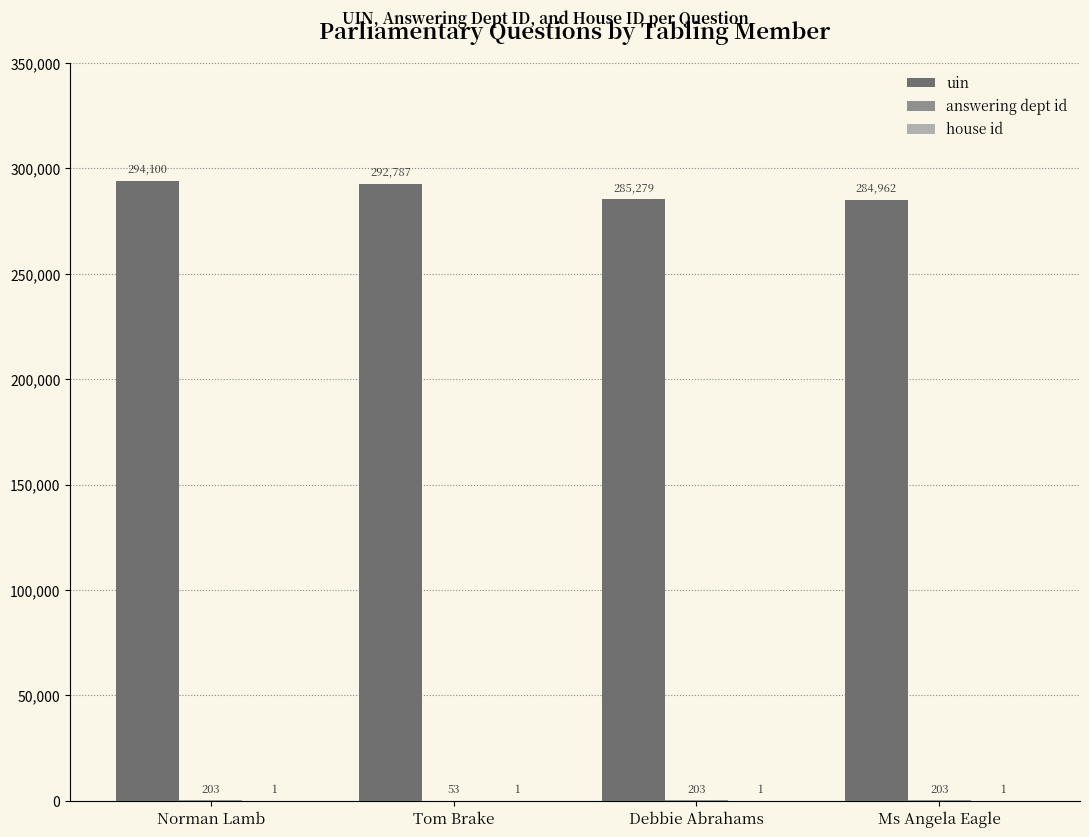

Which series changed the most between Norman Lamb and Debbie Abrahams?

uin